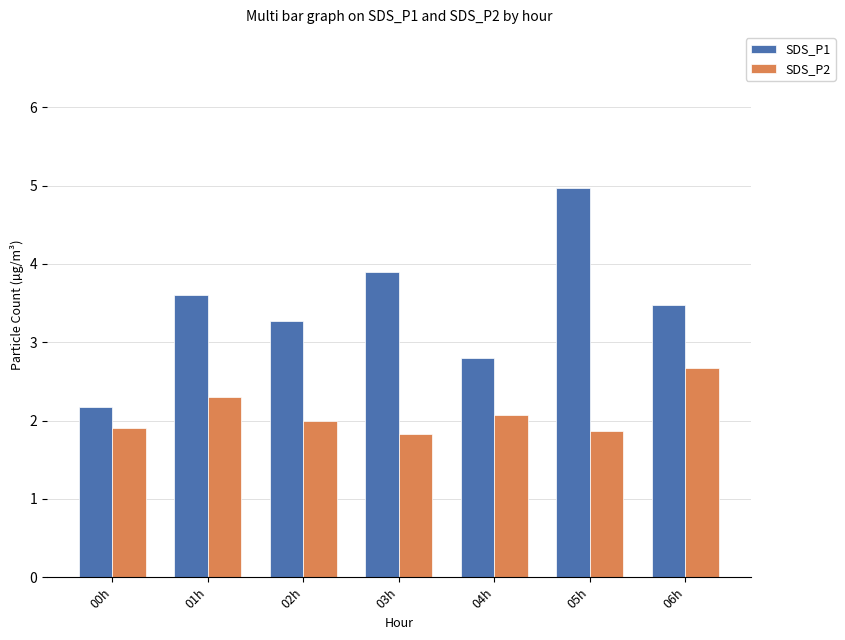

Reading left to right, what are all the values shown in this chart?

SDS_P1: 2.2	3.6	3.3	3.9	2.8	5.0	3.5
SDS_P2: 1.9	2.3	2.0	1.8	2.1	1.9	2.7